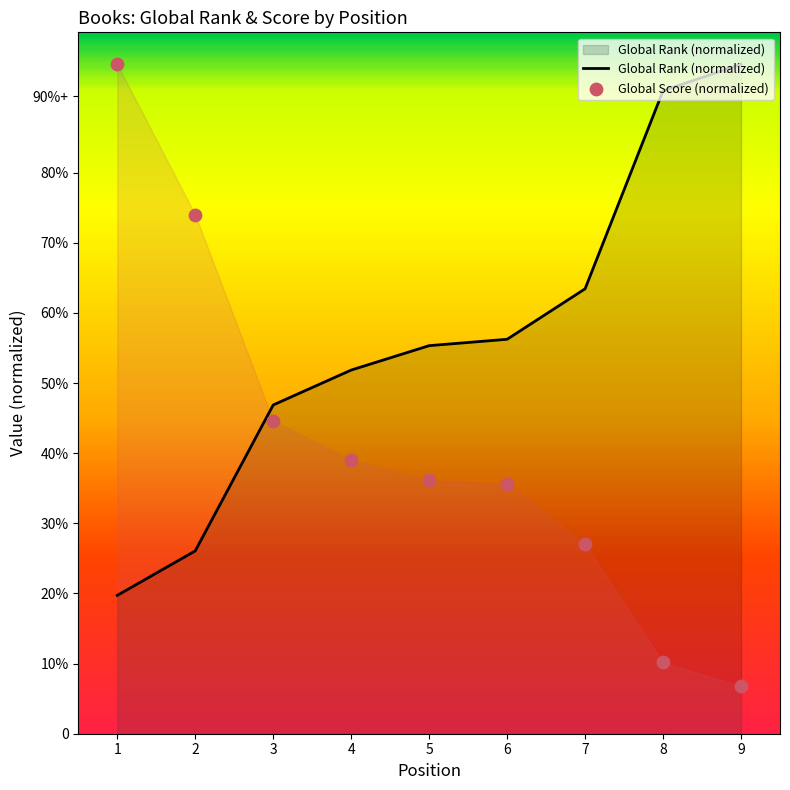

At which category is the sum across all series the highest?

1